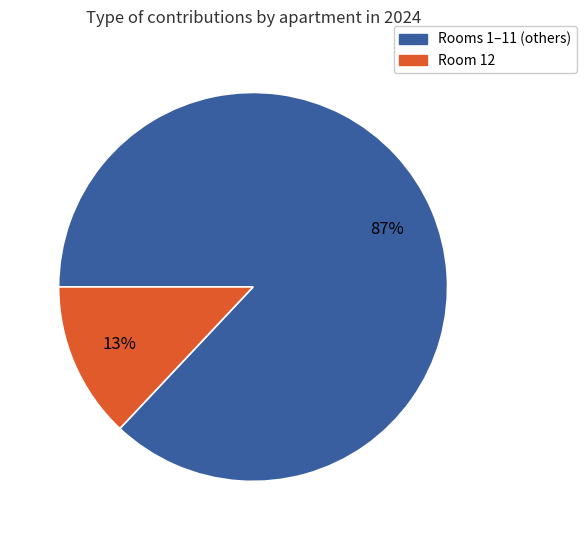

To the nearest percent, what is the average slice percentage?

50%